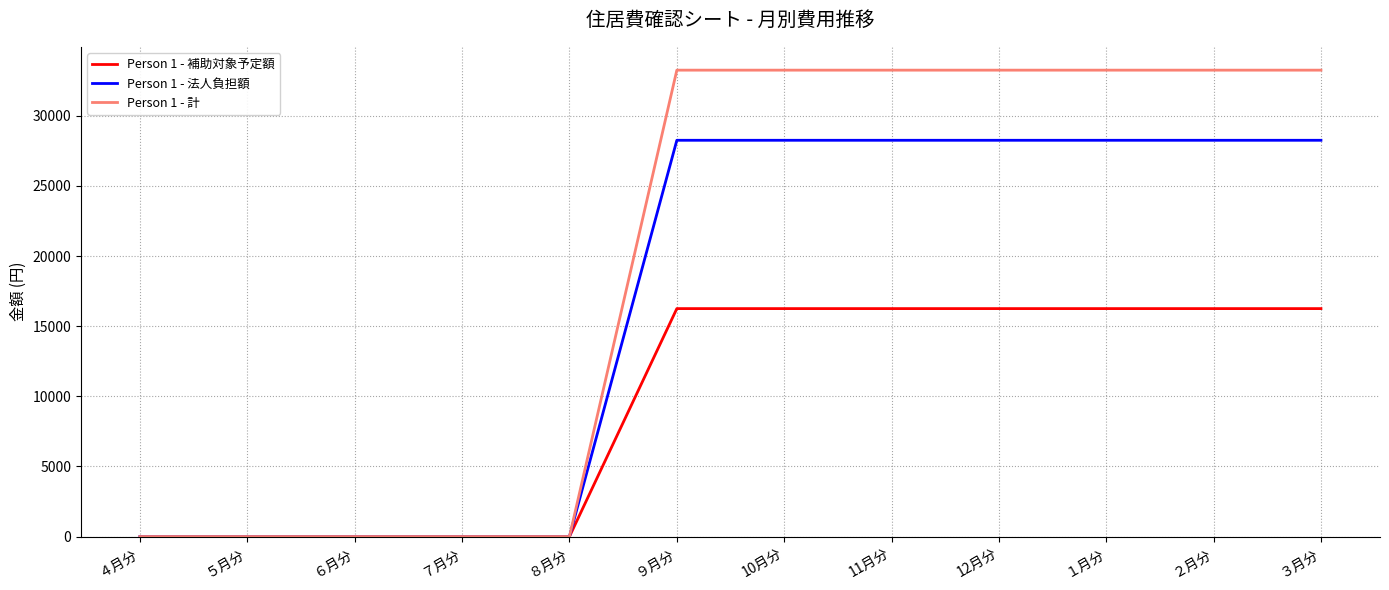

What are all the series names shown in the legend?

Person 1 - 補助対象予定額, Person 1 - 法人負担額, Person 1 - 計